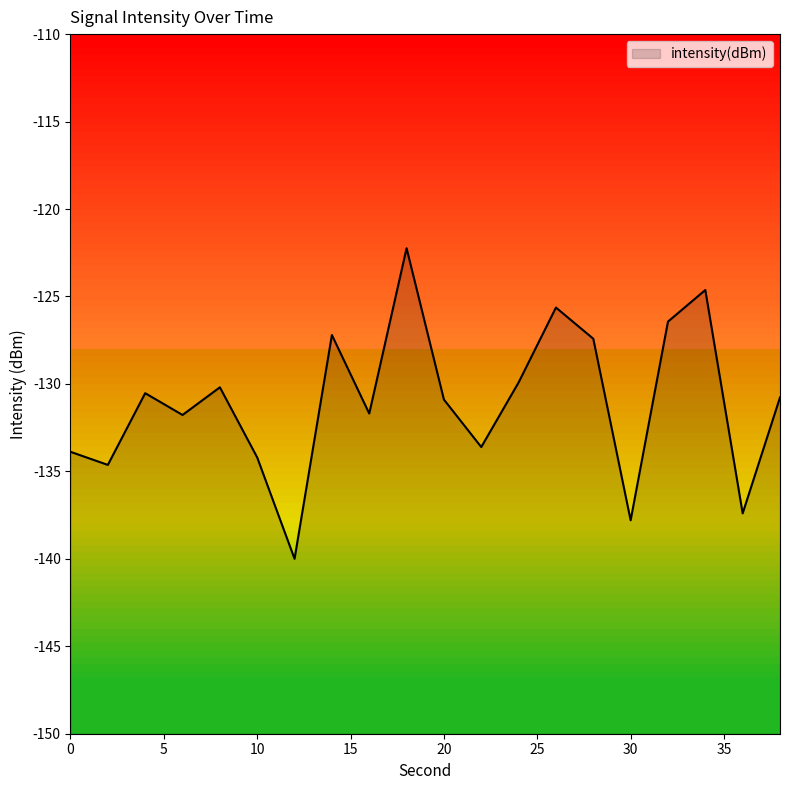

Reading right to left, extract all data points from this chart.

-130.8	-137.4	-124.6	-126.4	-137.8	-127.4	-125.6	-129.9	-133.6	-130.9	-122.2	-131.7	-127.2	-140.0	-134.2	-130.2	-131.8	-130.5	-134.6	-133.9